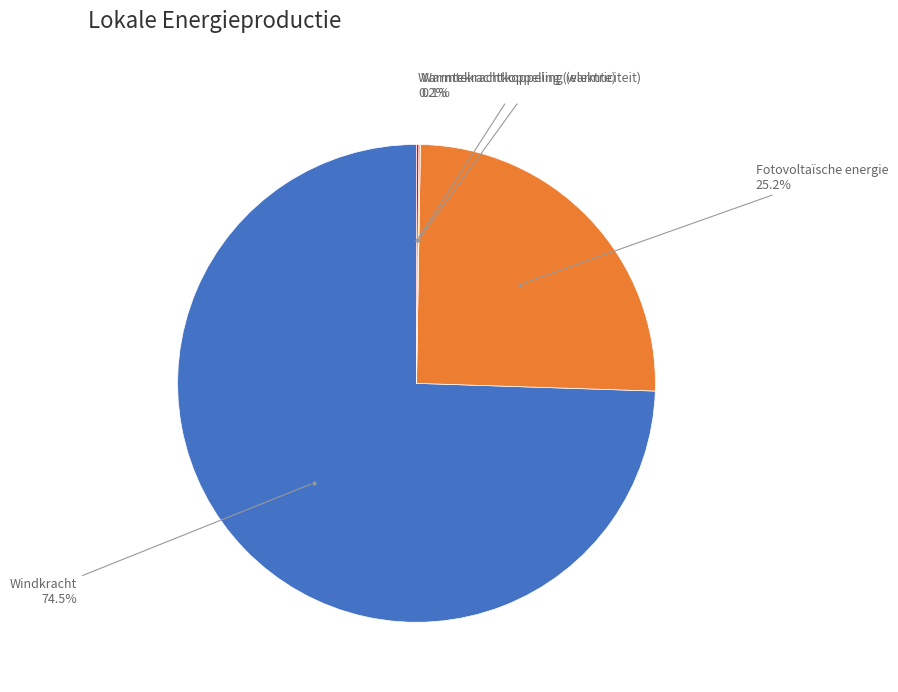

Is there a majority slice in this chart?

Yes